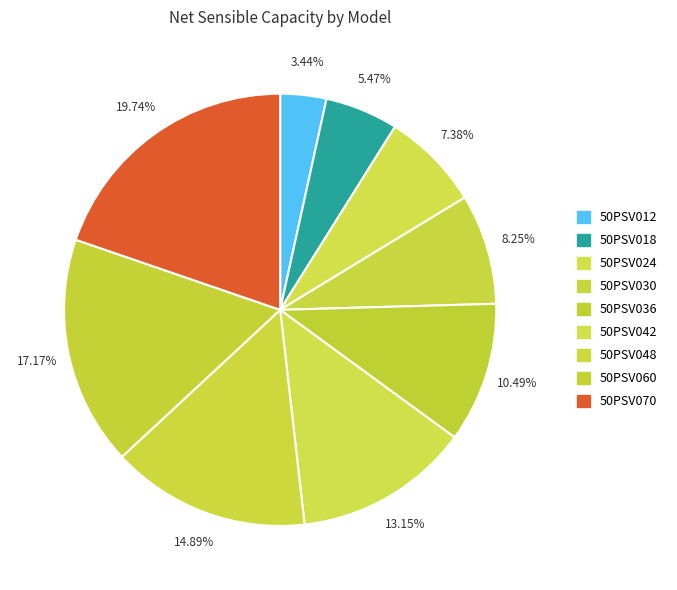

Is there any slice that represents more than half of the pie?

No